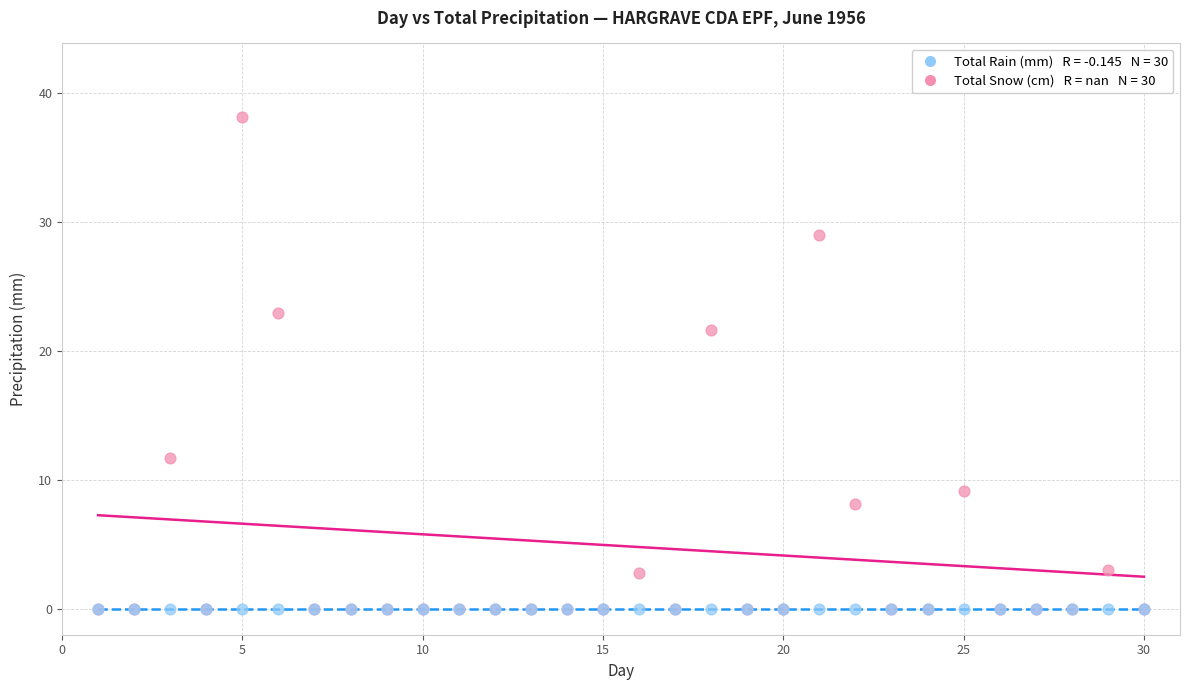

Across all series, what Y value is closest to 19?

21.6